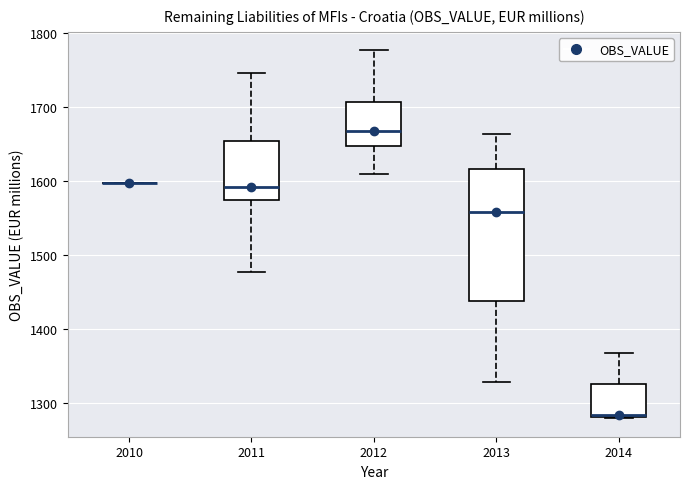

Which box is the tallest, from its lower edge to its upper edge?

2013